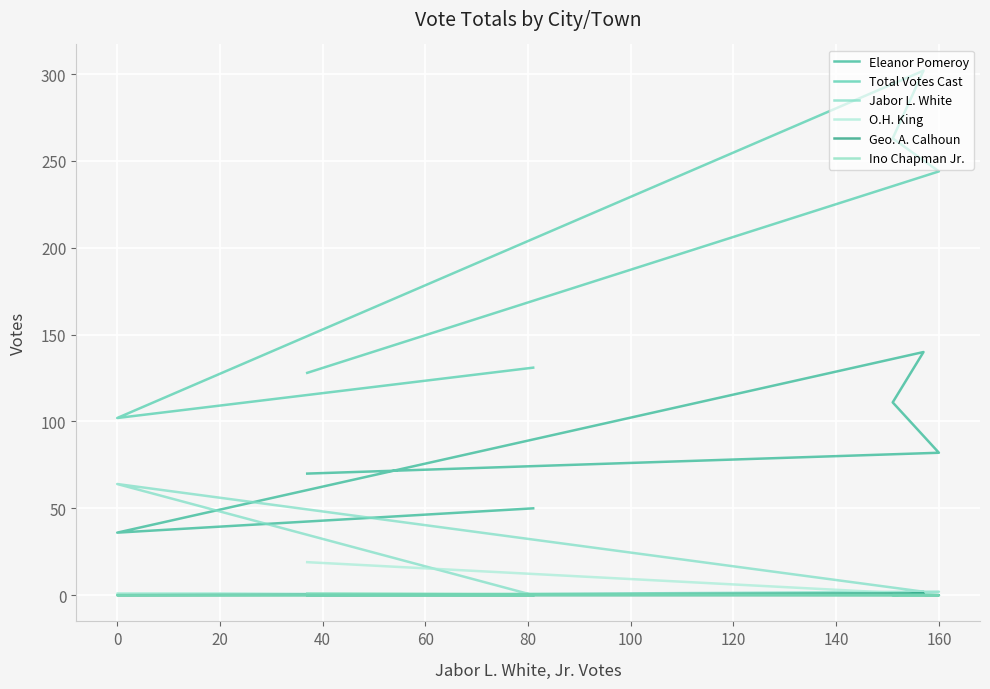

Where is Total Votes Cast nearest to the value 202?

160